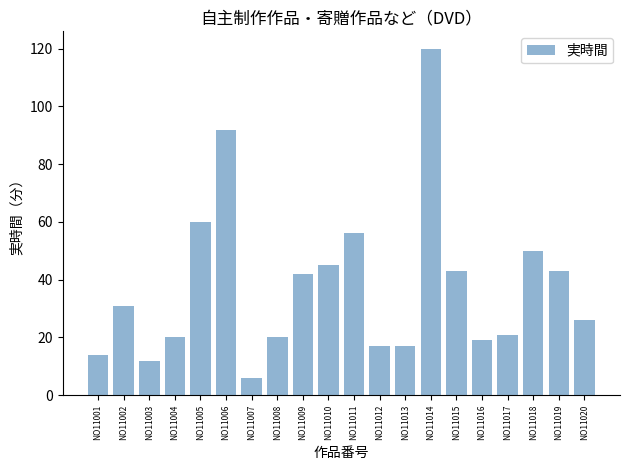

Does the chart contain stacked bars?

No